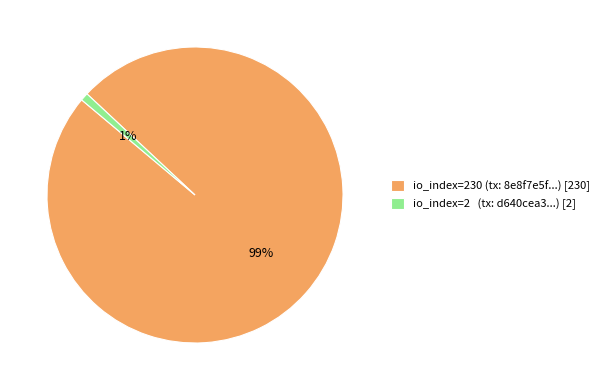

Do io_index=2 (tx: d640cea3...) [2] and io_index=230 (tx: 8e8f7e5f...) [230] together represent more than half of the pie?

Yes